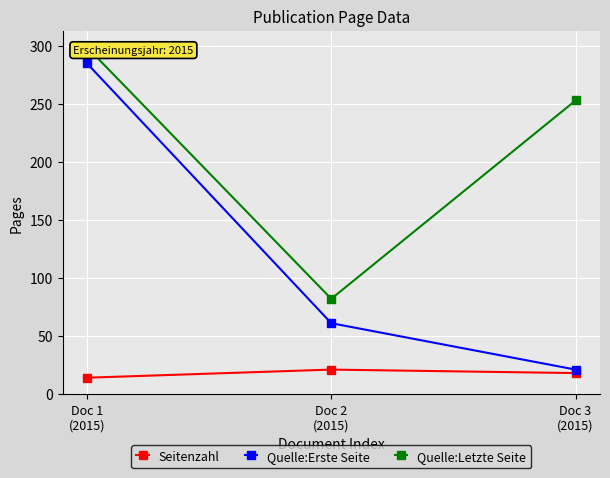

Read the Quelle:Letzte Seite value at Doc 1
(2015).

299